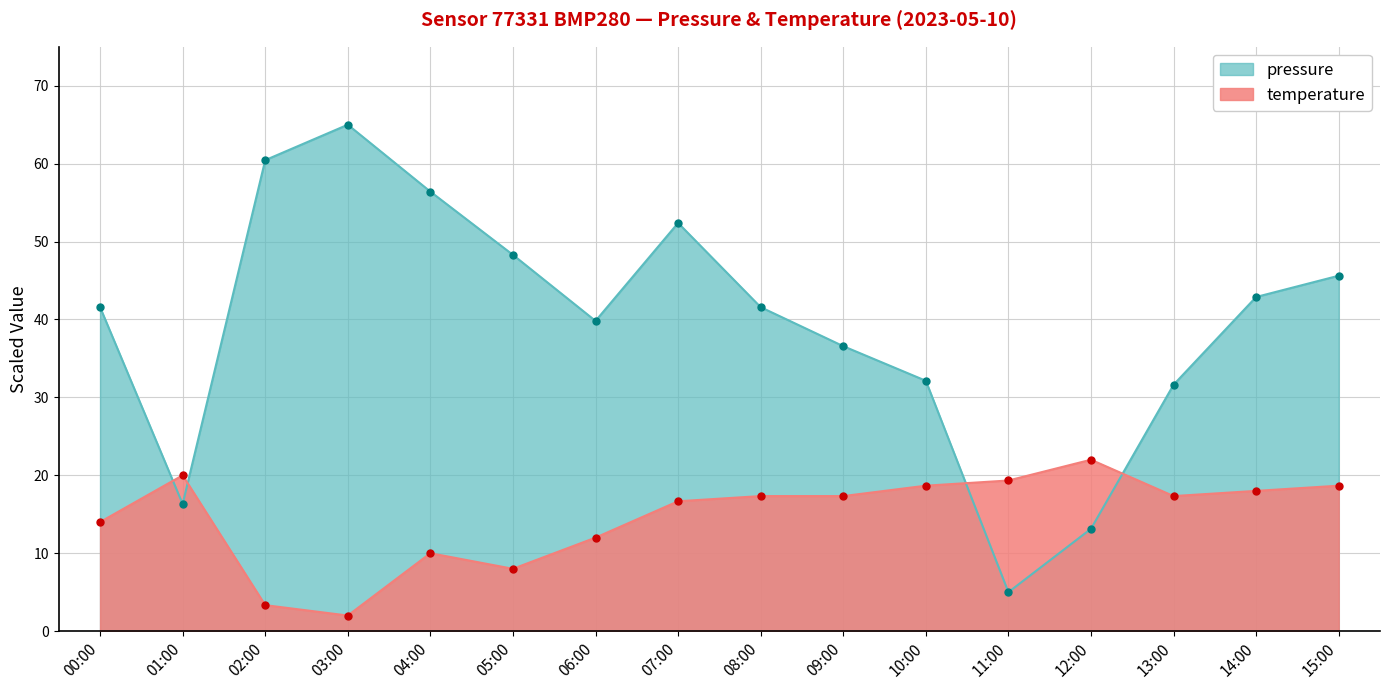

Which series reaches the maximum Y coordinate?

pressure